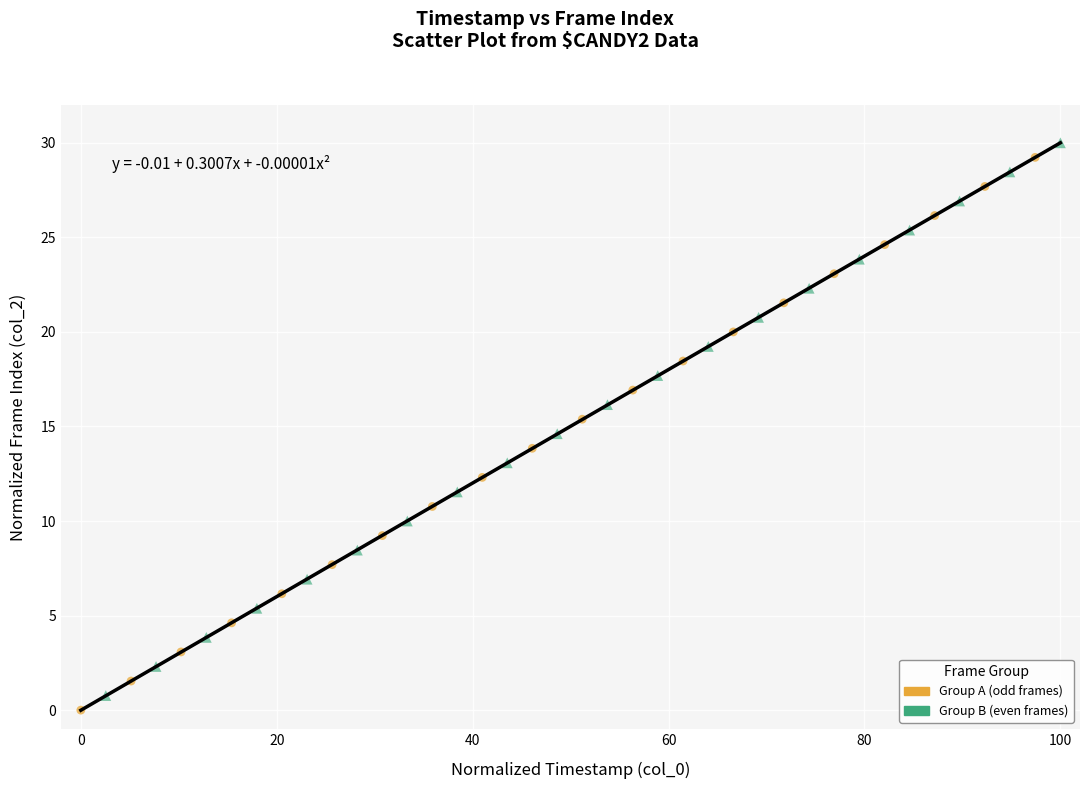

What are all the series names shown in the legend?

Group A (odd frames), Group B (even frames)